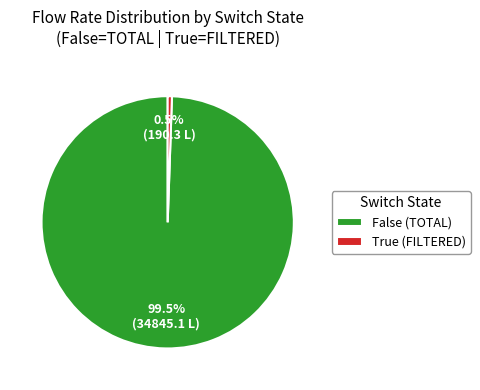

How many slices are in this pie chart?

2